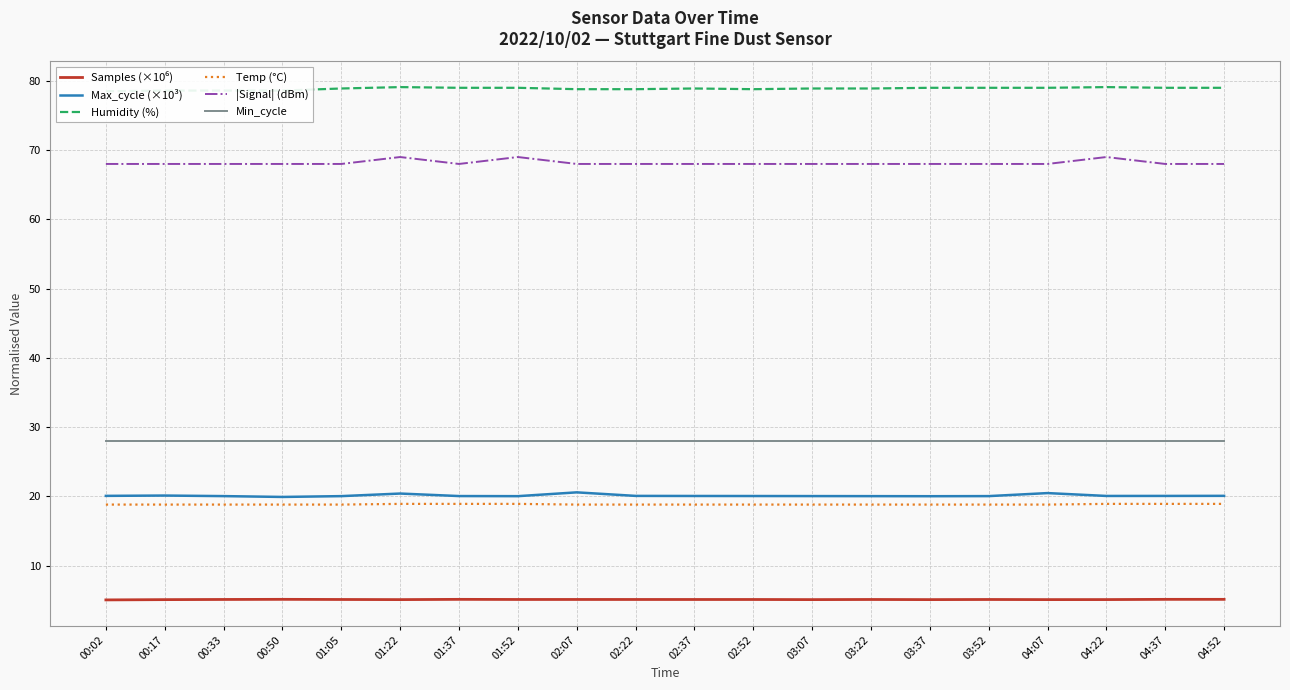

How many data points does each series have?

20